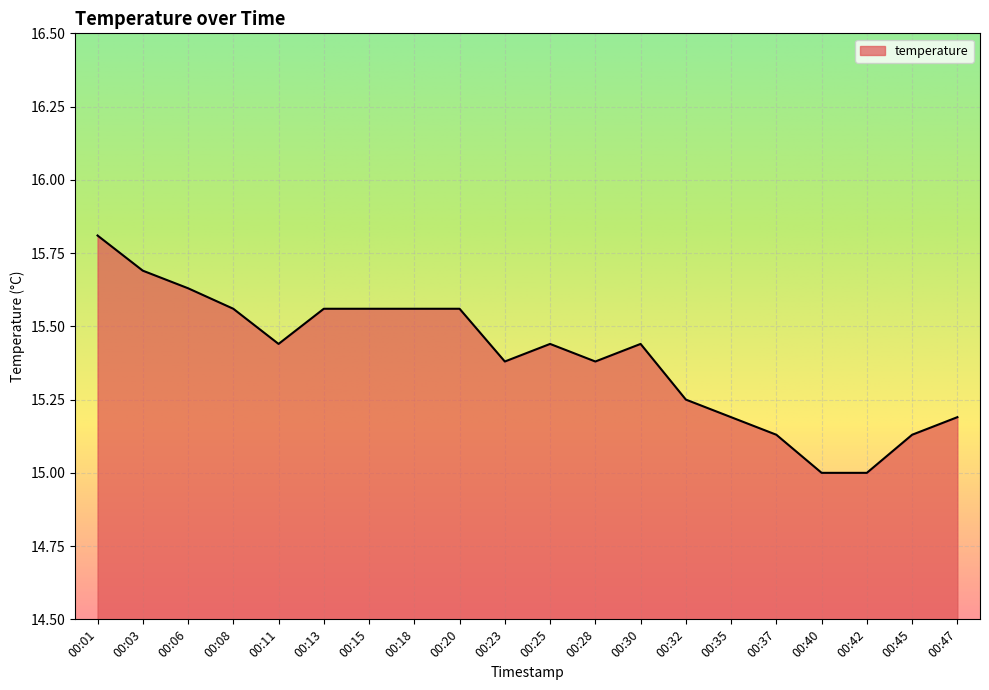

What is the difference between the maximum and minimum values?

0.8